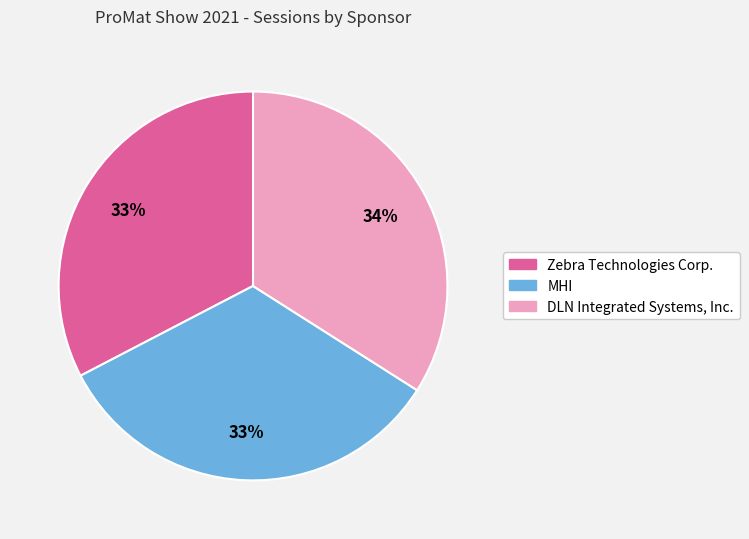

Which has a higher value, Zebra Technologies Corp. or DLN Integrated Systems, Inc.?

DLN Integrated Systems, Inc.